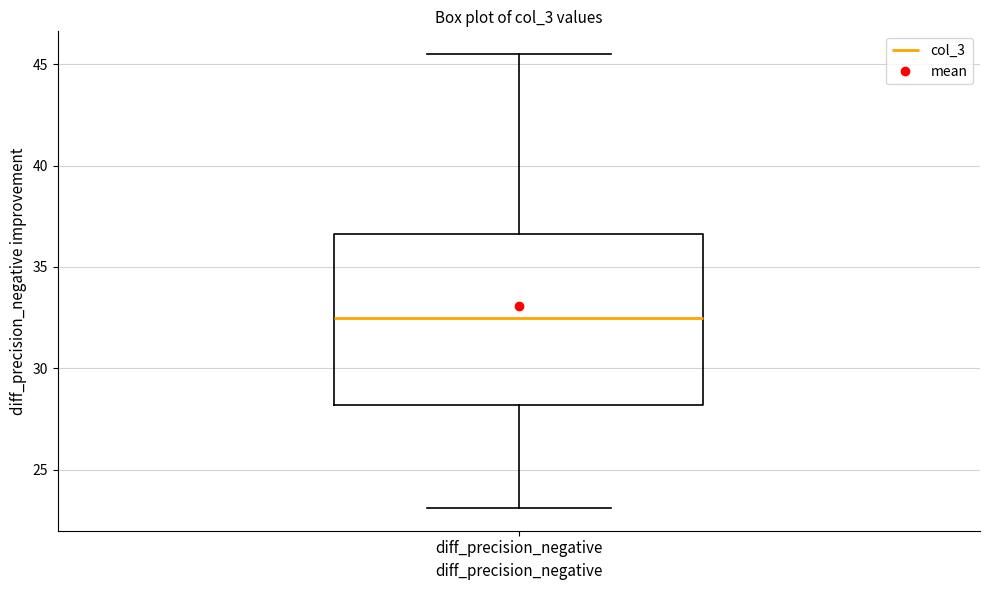

Transcribe this box plot: give where the median line is, the range the box spans, and where the two whiskers end, as read against the y-axis. The values are not printed on the chart, so give them approximately, as read against the axis.

median 32.5, box 28.0 to 36.5, whiskers 23.0 to 45.5